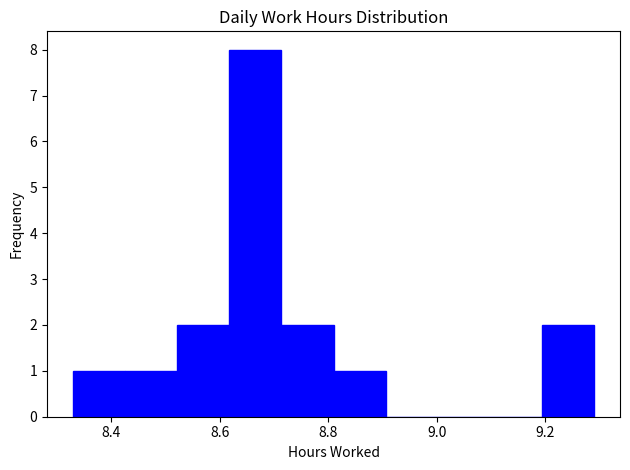

Over which range of the x-axis is the bar tallest?

8.618 to 8.714